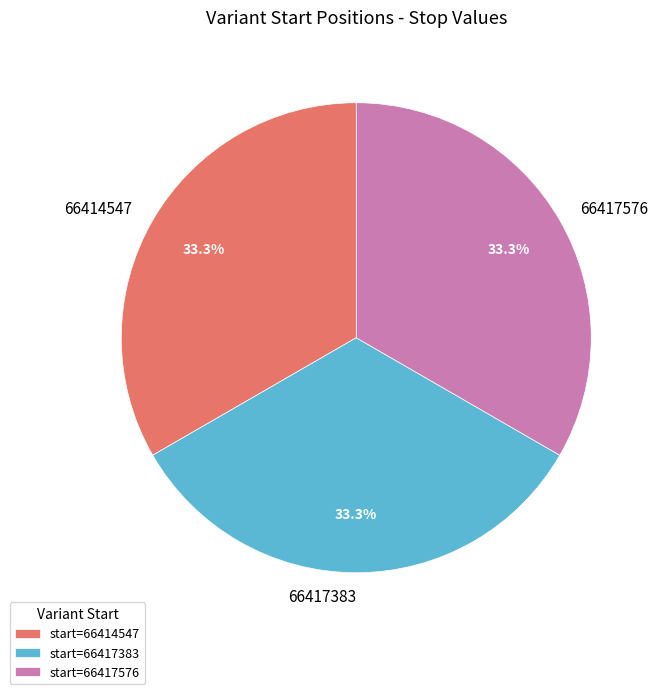

Approximately how many times larger is the value at 66417383 compared to 66417576?

1.0